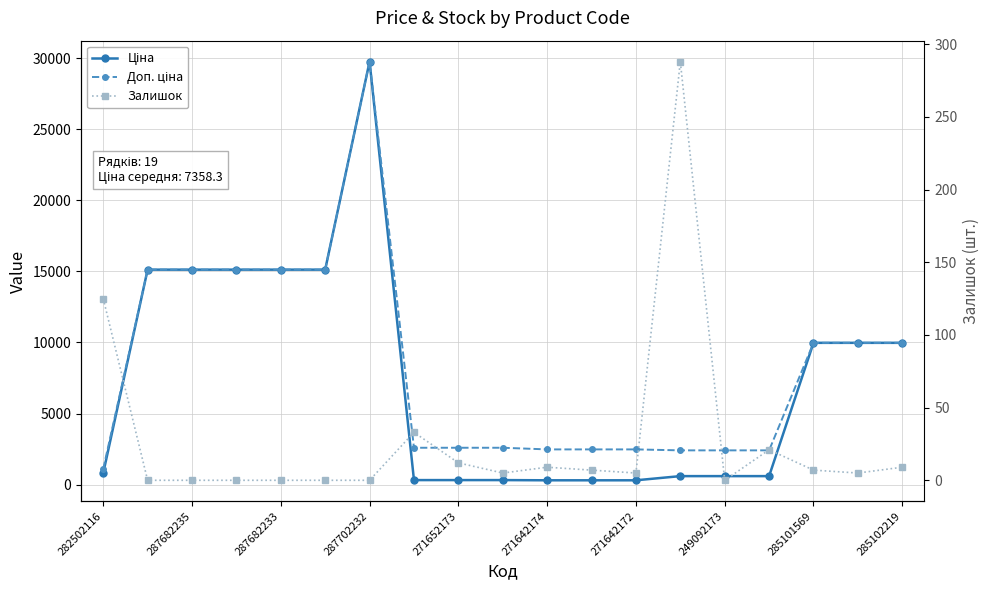

True or false: Ціна and Доп. ціна cross at least once.

False